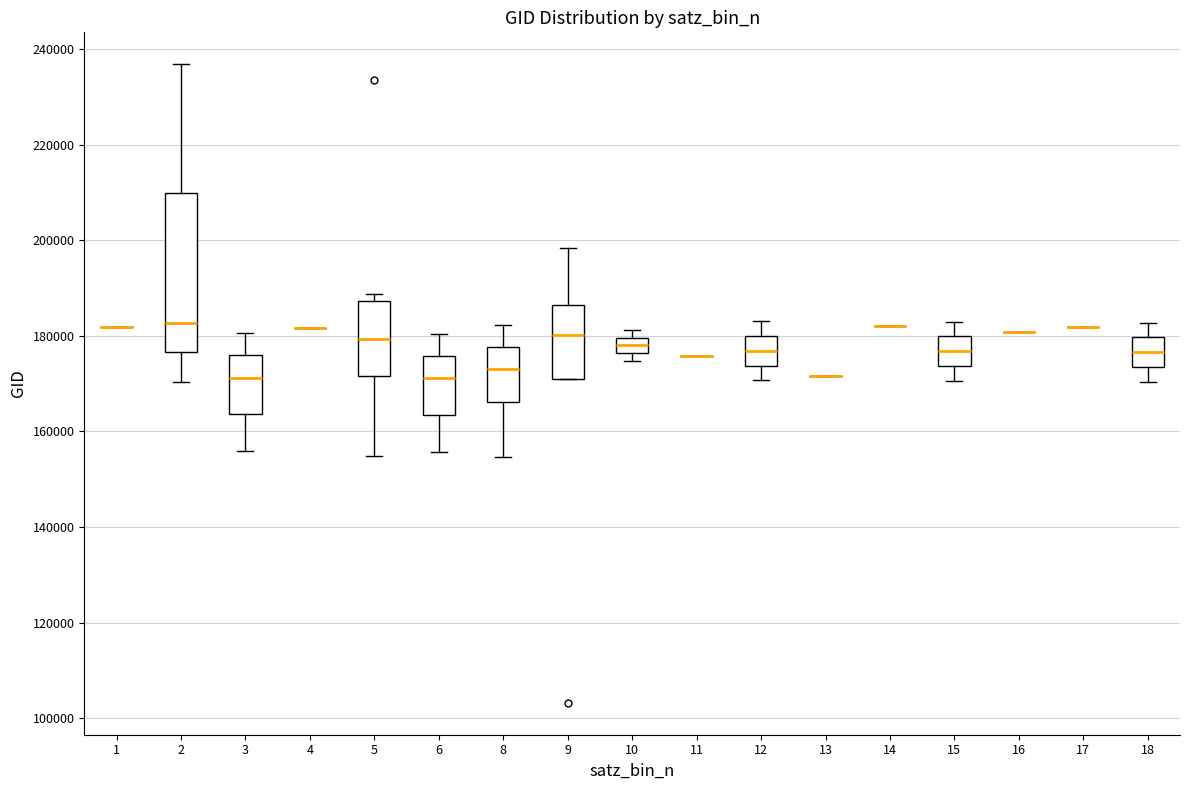

Where does the median line of the box at x = 5 sit on the y-axis? The values are not printed on the chart, so give them approximately, as read against the axis.

180000